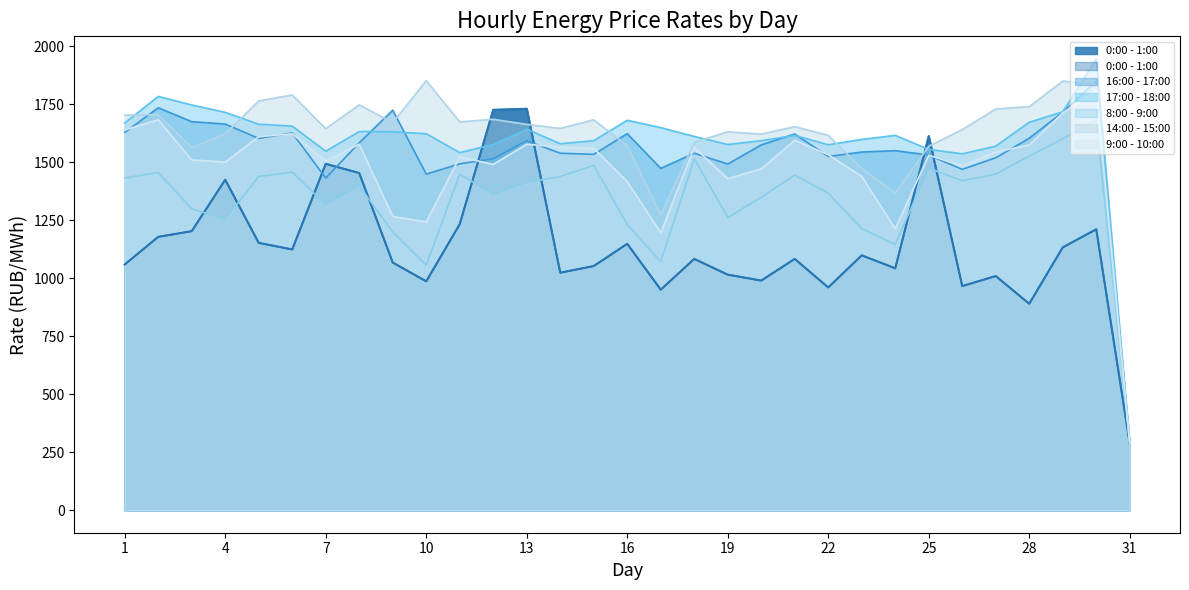

True or false: 17:00 - 18:00 has a value of 1536.8 at 26.

True